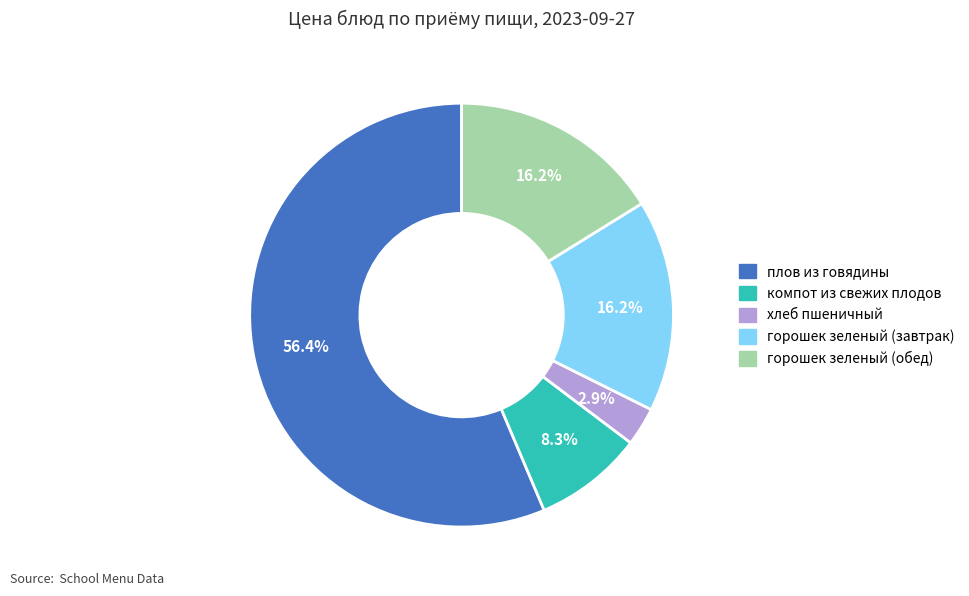

To the nearest percent, what portion does хлеб пшеничный represent?

3%